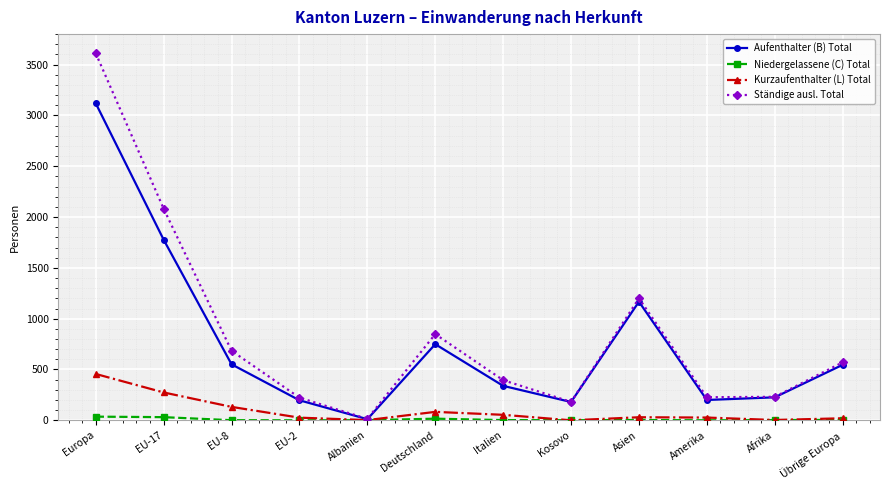

At which label does Ständige ausl. Total first exceed 570?

Europa